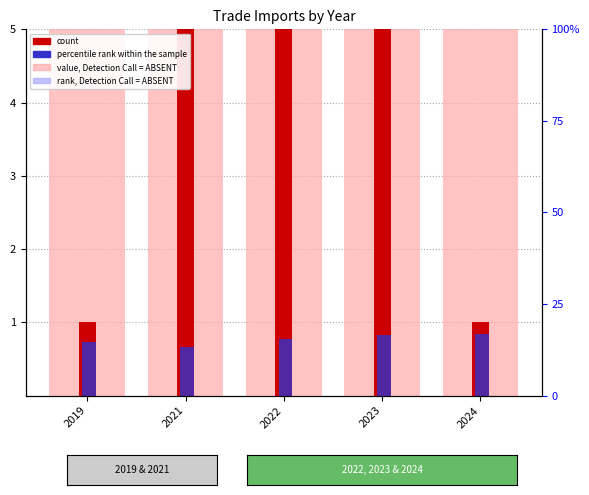

Are the bars horizontal?

No